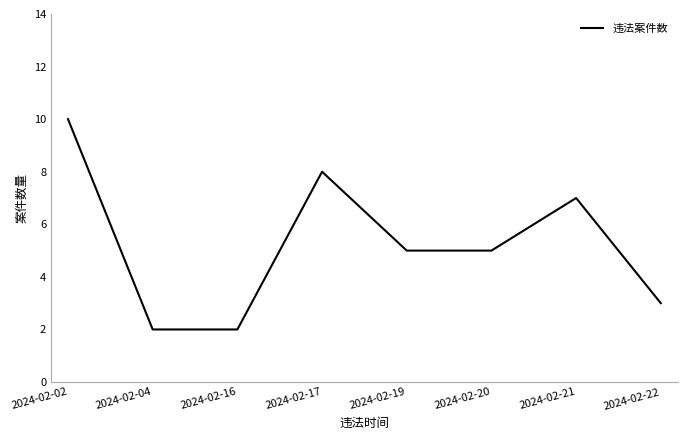

What is the average value?

5